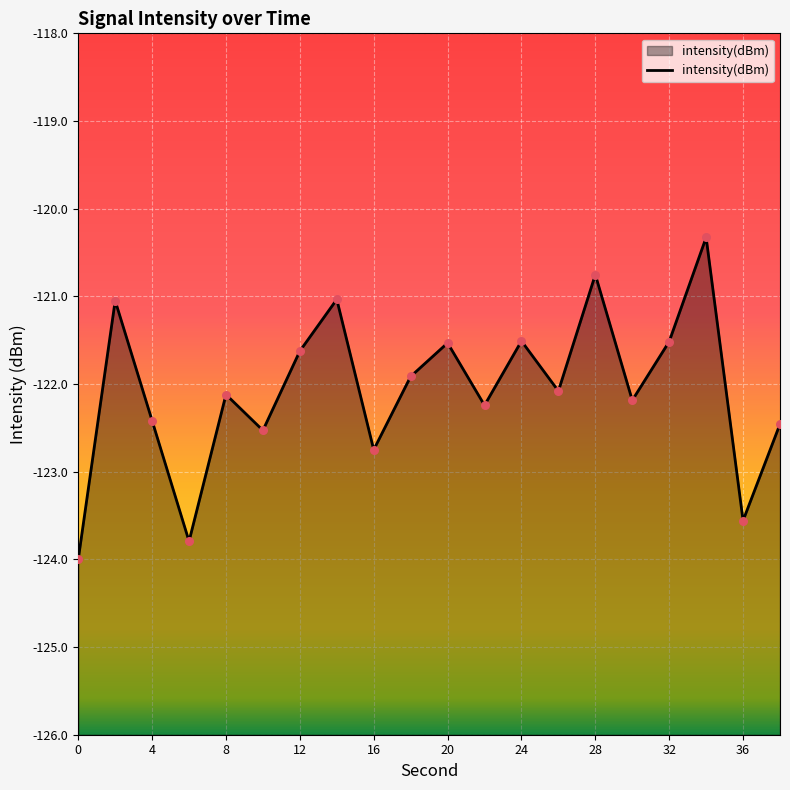

Which has a higher value, 10 or 18?

18